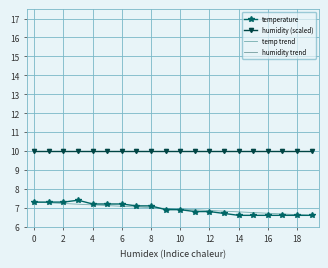

What is the highest value of the temperature series?

7.4